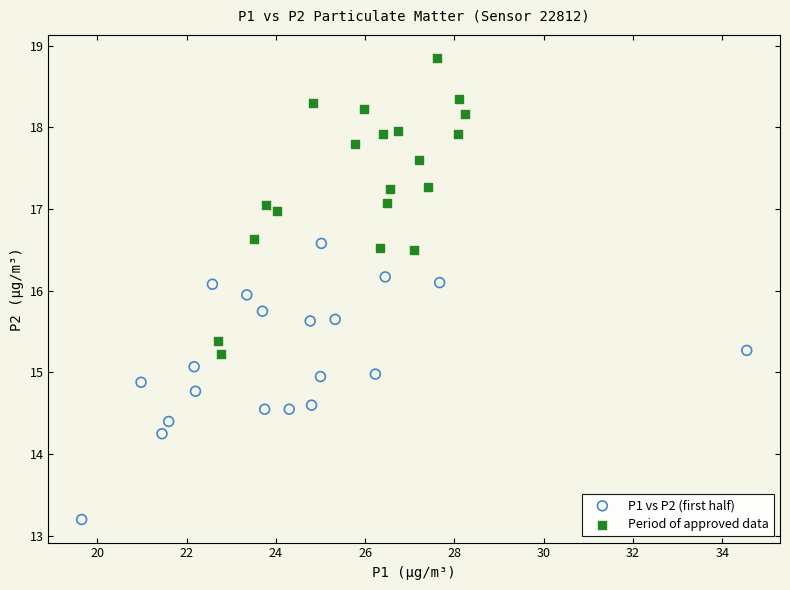

Which series has the widest spread of Y values?

Period of approved data